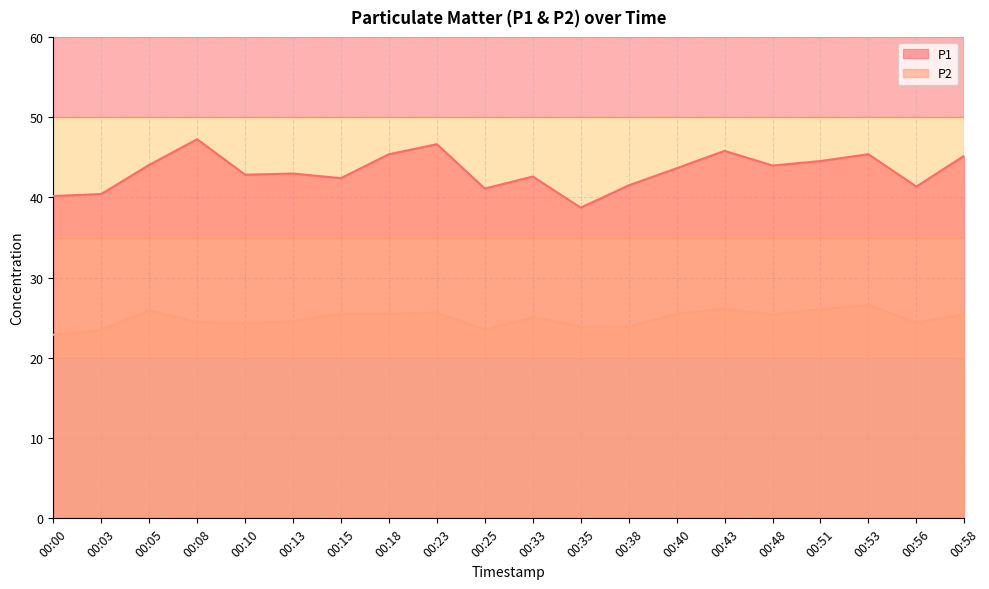

True or false: P2 has more than 2 points higher than both neighbors.

True